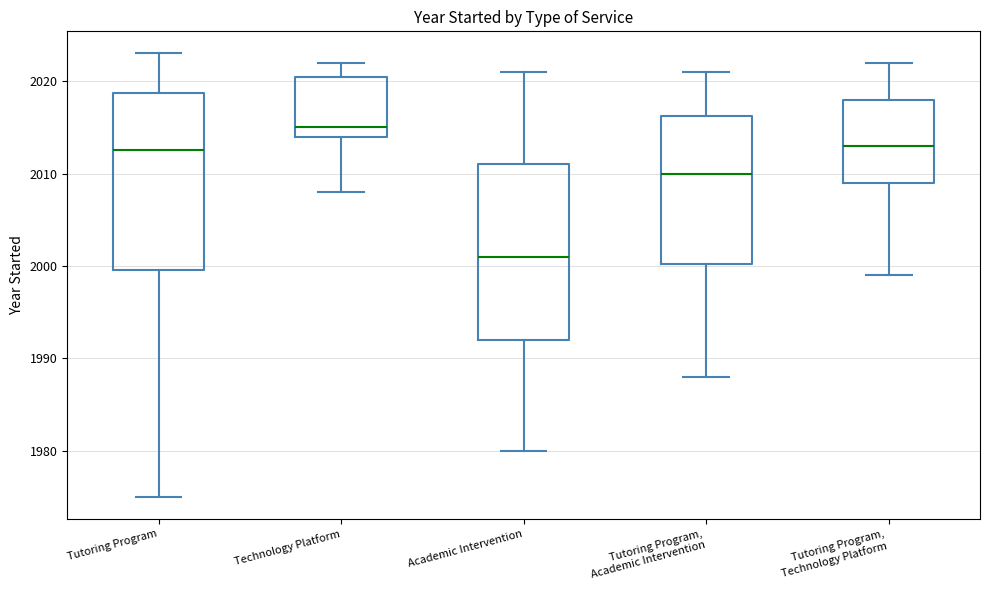

Reading left to right, transcribe this box plot: for each box, give where its median line is, the range the box spans, and where its two whiskers end, as read against the y-axis. The values are not printed on the chart, so give them approximately, as read against the axis.

Tutoring Program: median 2013, box 2000 to 2019, whiskers 1975 to 2023
Technology Platform: median 2015, box 2014 to 2021, whiskers 2008 to 2022
Academic Intervention: median 2001, box 1992 to 2011, whiskers 1980 to 2021
Tutoring Program, Academic Intervention: median 2010, box 2000 to 2016, whiskers 1988 to 2021
Tutoring Program, Technology Platform: median 2013, box 2009 to 2018, whiskers 1999 to 2022